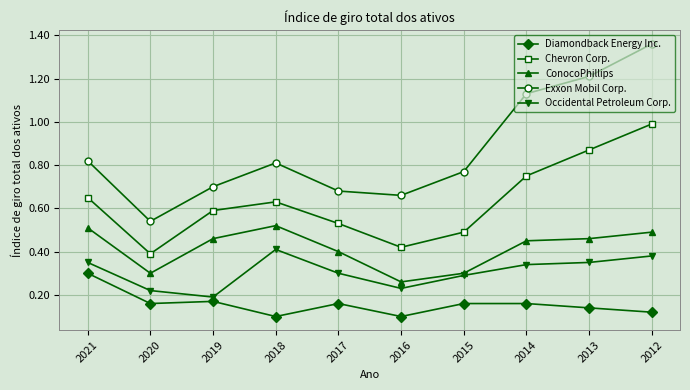

The value of Diamondback Energy Inc. at 2015 is 0.2. True or false?

True